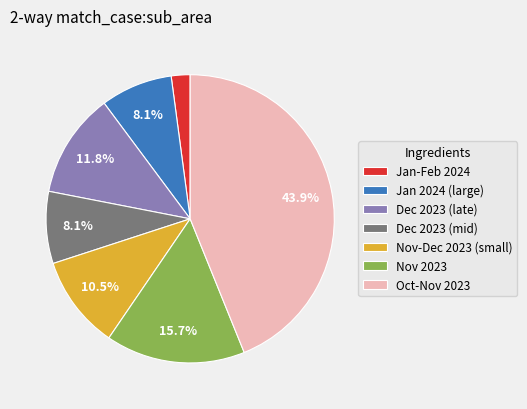

Which category has the biggest portion of the pie?

Oct-Nov 2023